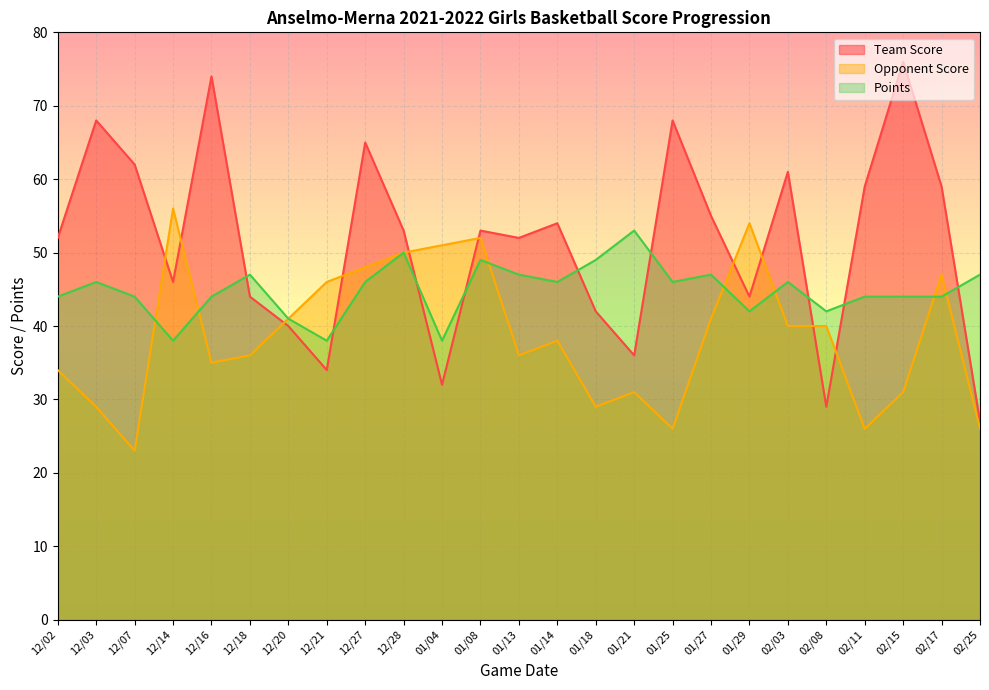

What are all the series names shown in the legend?

Team Score, Opponent Score, Points